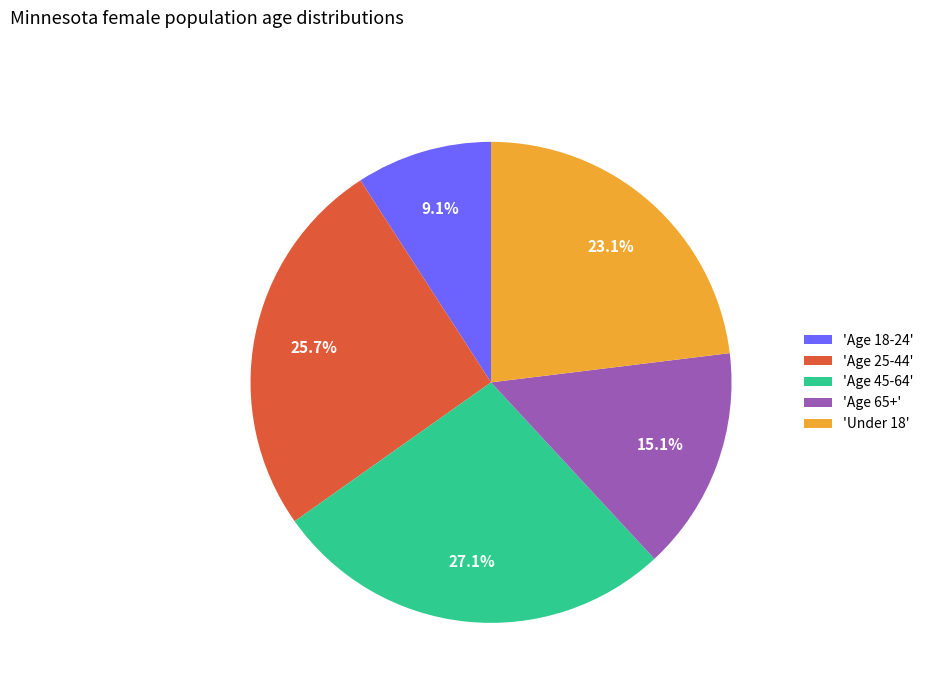

Is there a majority slice in this chart?

No